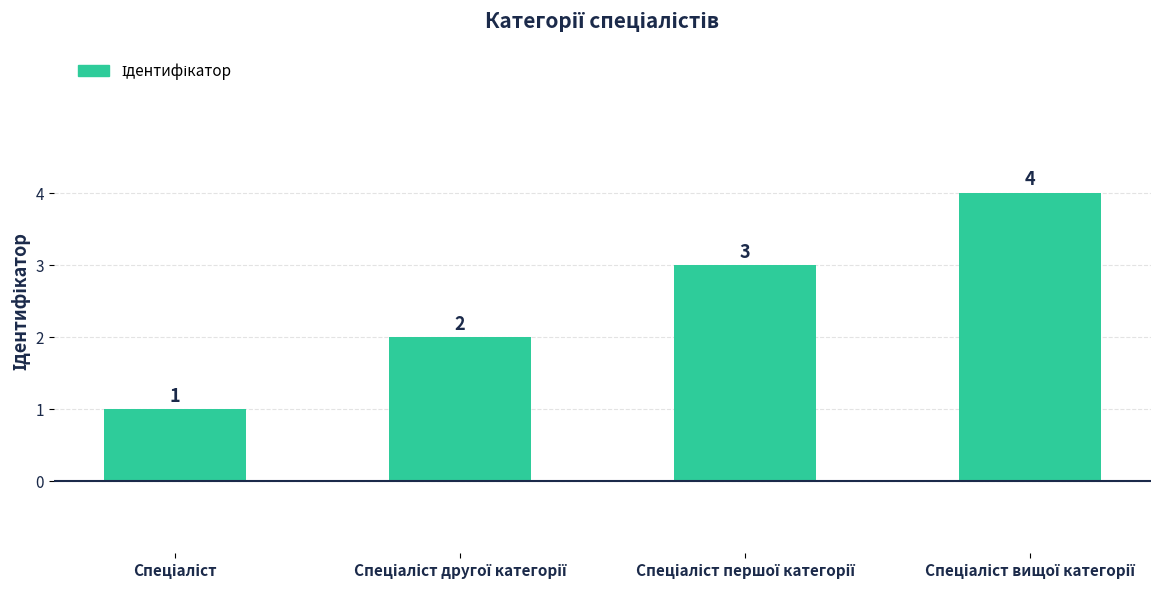

Count the values in the range 2 to 4.

3